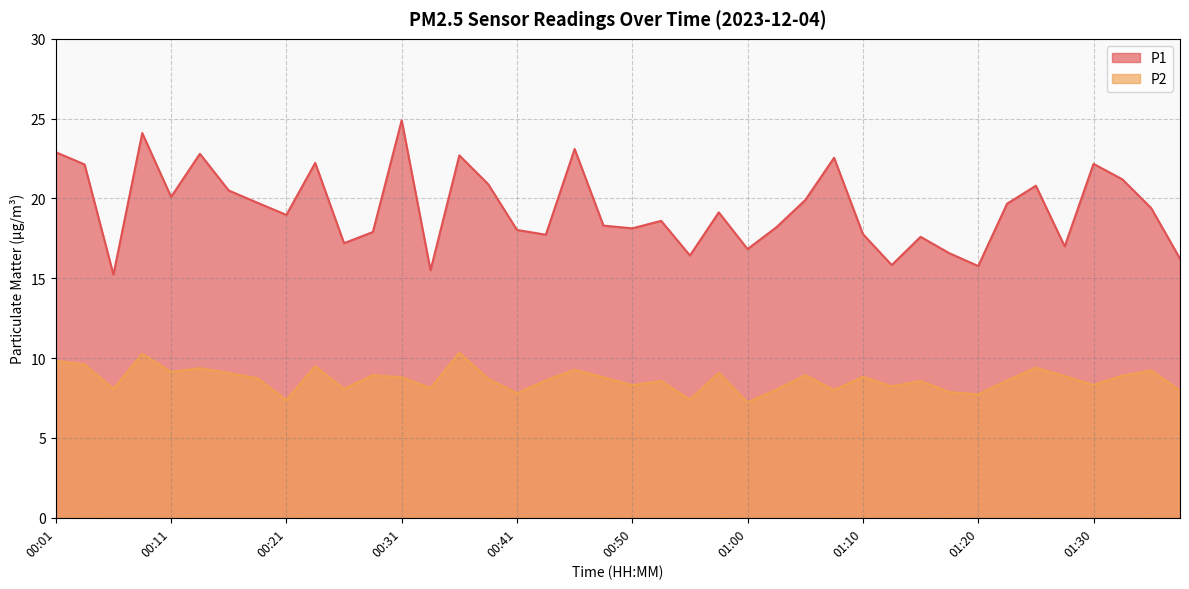

In P1, how many points are lower than both neighbors (excluding endpoints)?

12